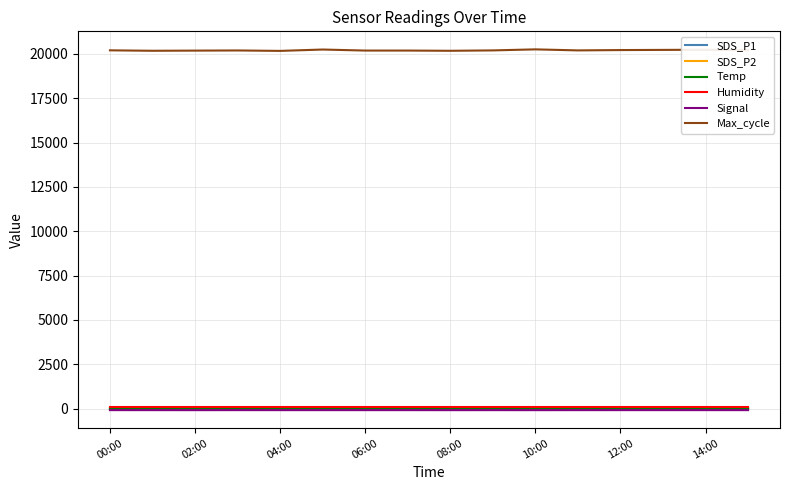

How many lines are shown in the chart?

6